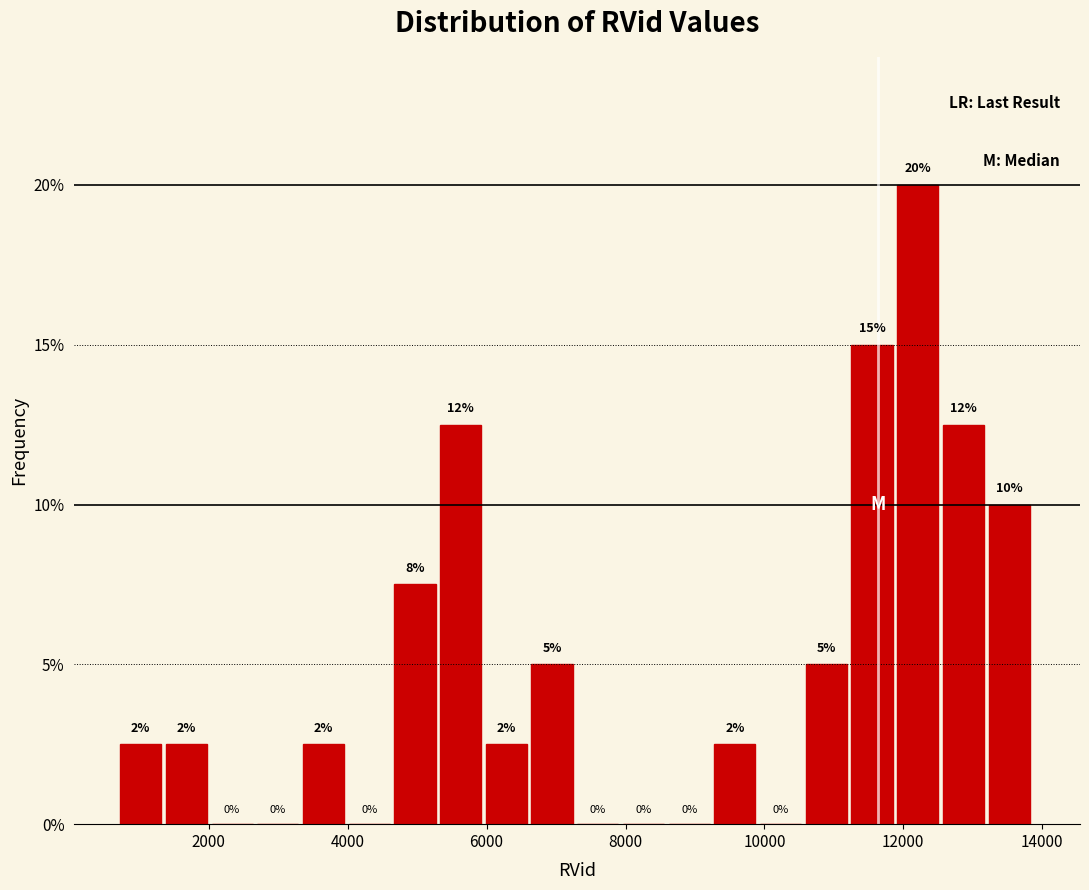

Around what value on the x-axis is the tallest bar? Give the approximate position of its centre, as read against the axis.

12200